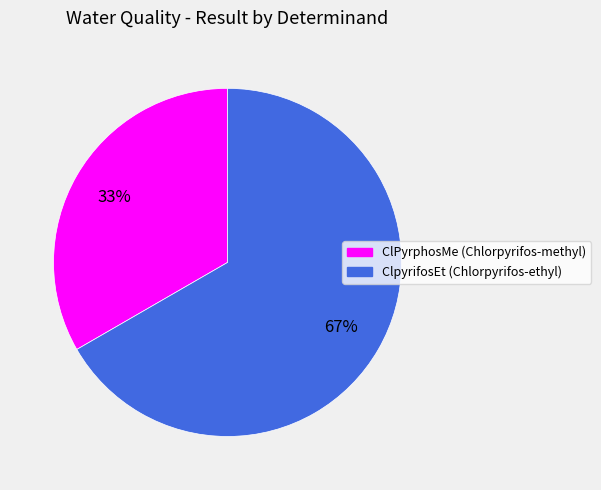

To the nearest percent, what is the combined percentage of ClPyrphosMe (Chlorpyrifos-methyl) and ClpyrifosEt (Chlorpyrifos-ethyl)?

100%